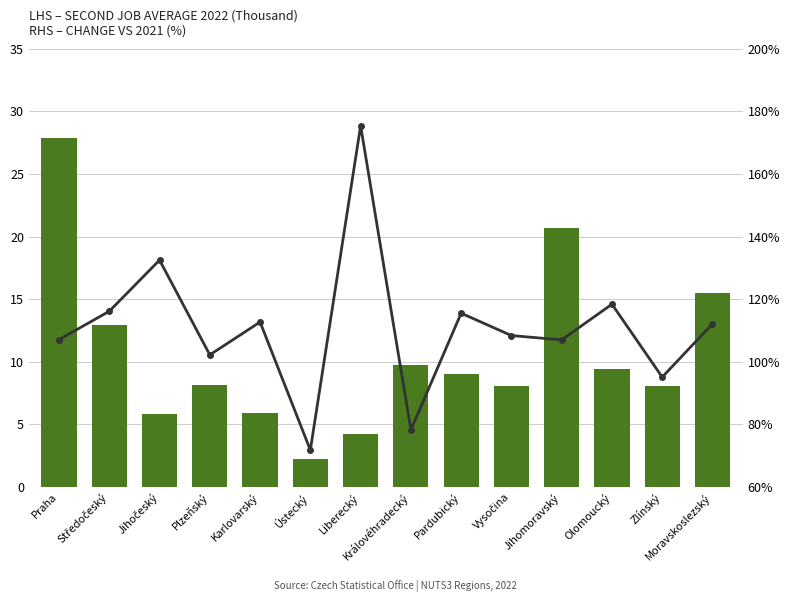

What is the total value across all series at Ústecký?

74.1